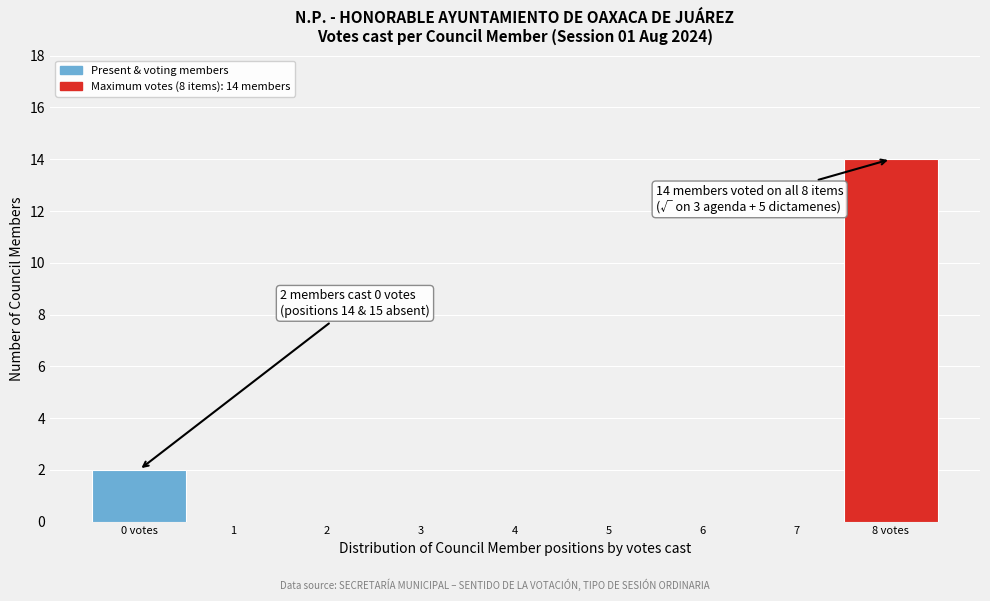

Reading left to right, transcribe all the data shown in this chart.

0 votes=2	1=0	2=0	3=0	4=0	5=0	6=0	7=0	8 votes=14